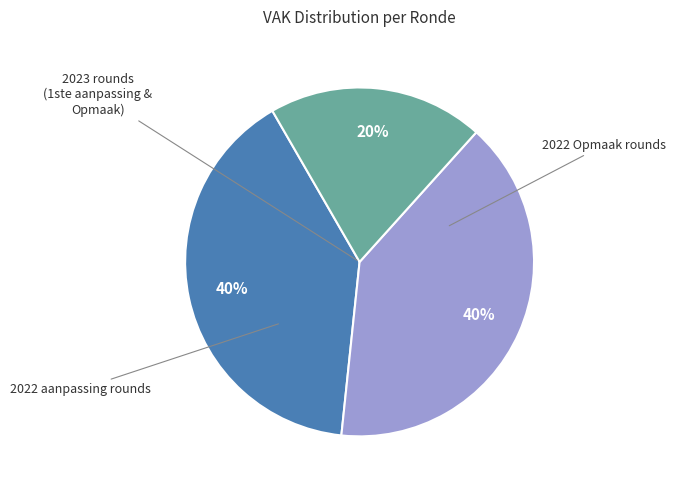

To the nearest percent, what is the average slice percentage?

33%